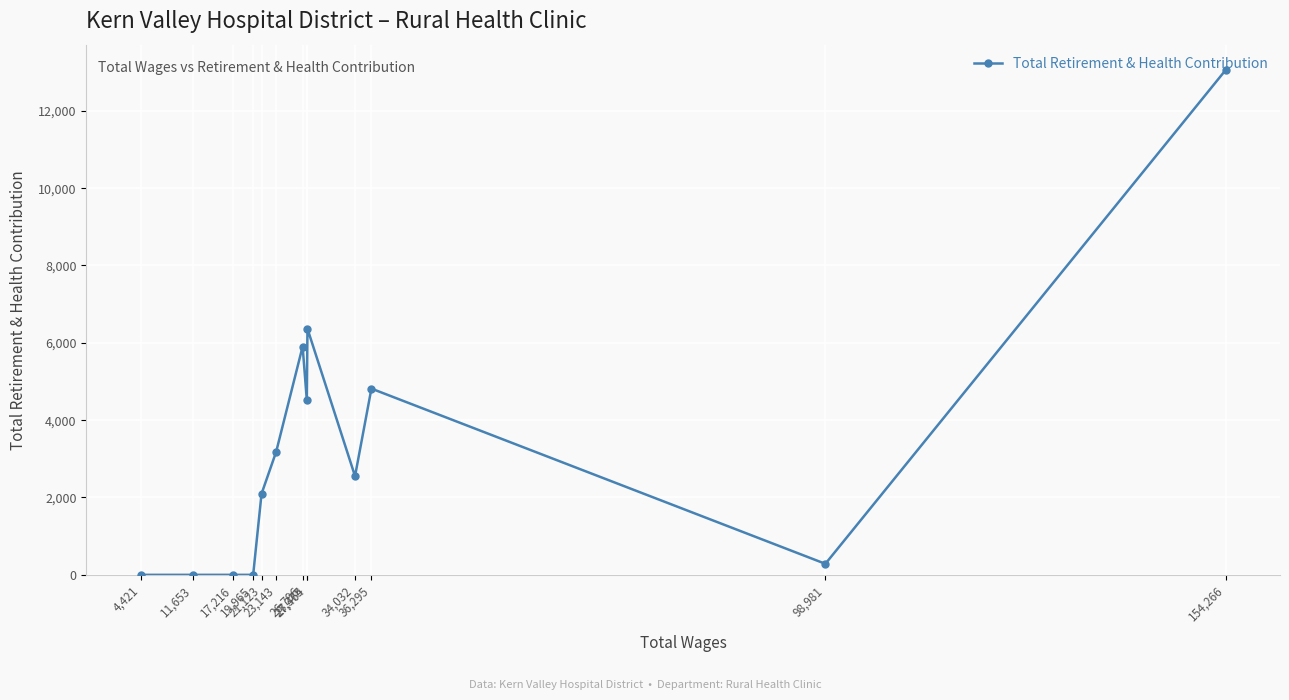

True or false: there are more than 1 points higher than both neighbors.

True